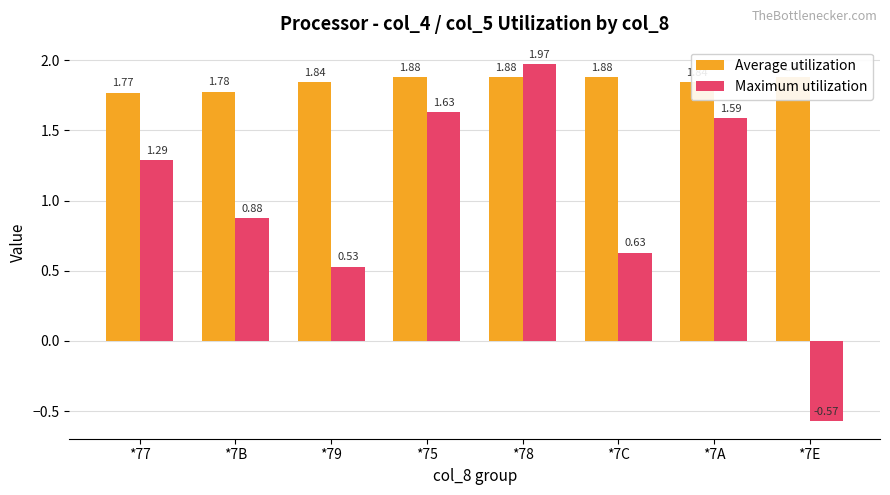

What is the difference between the second highest and minimum values in the Average utilization series?

0.1